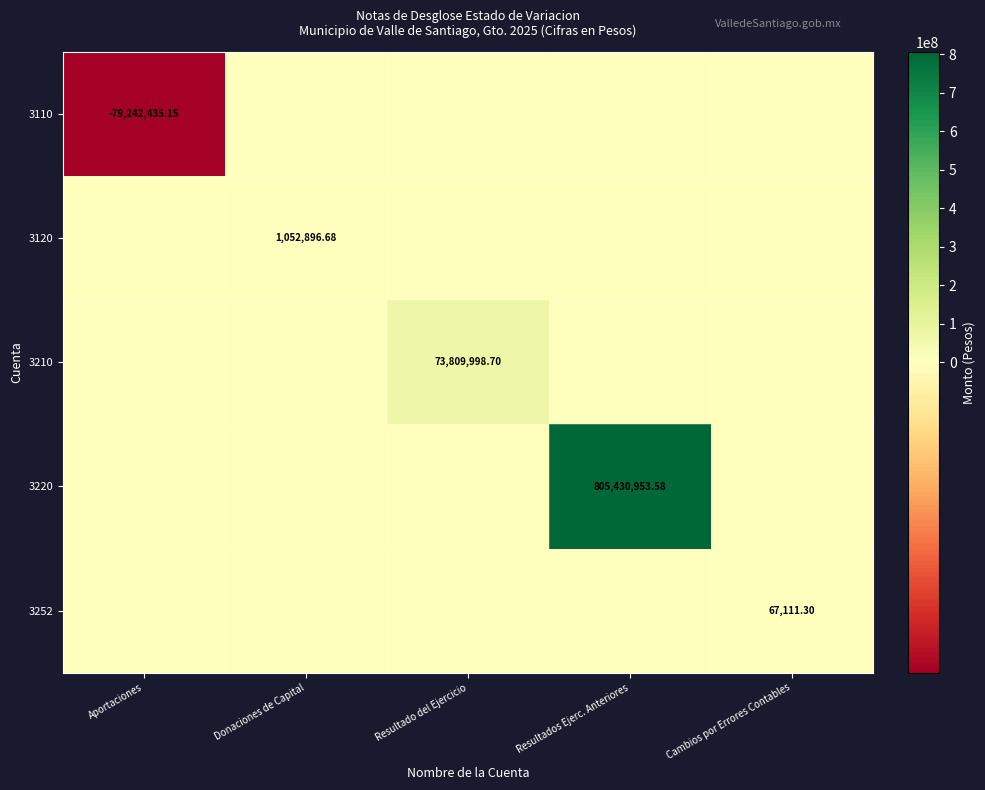

How many distinct data groups are displayed?

5